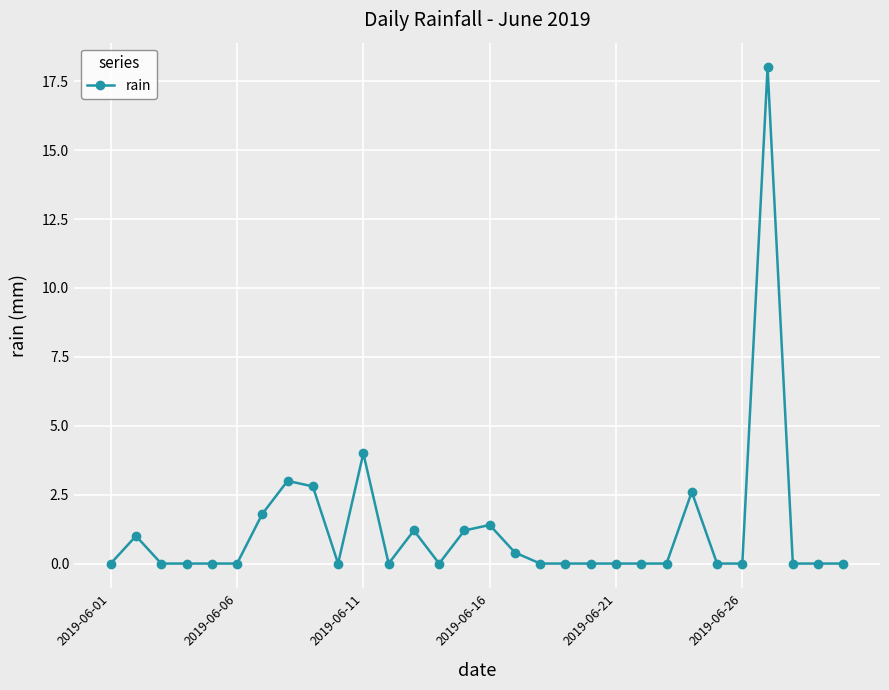

What is the greatest value displayed?

18.0